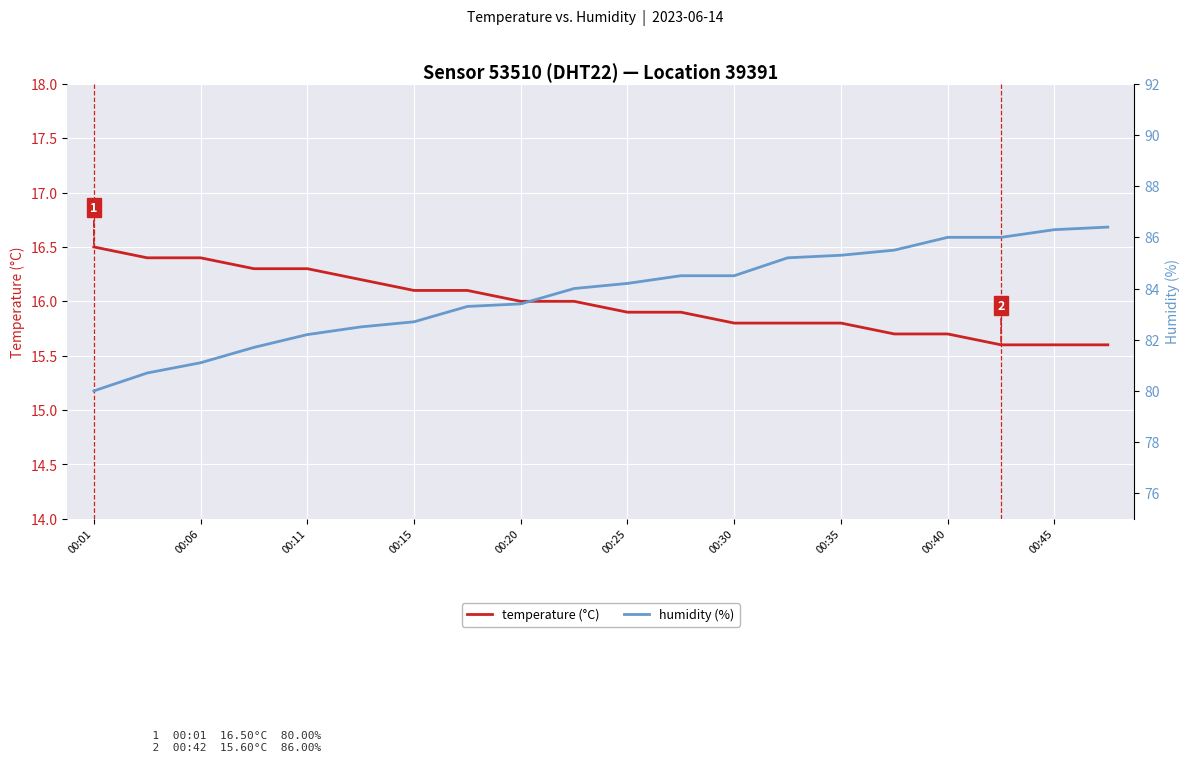

What is the highest value of the temperature (°C) series?

16.5